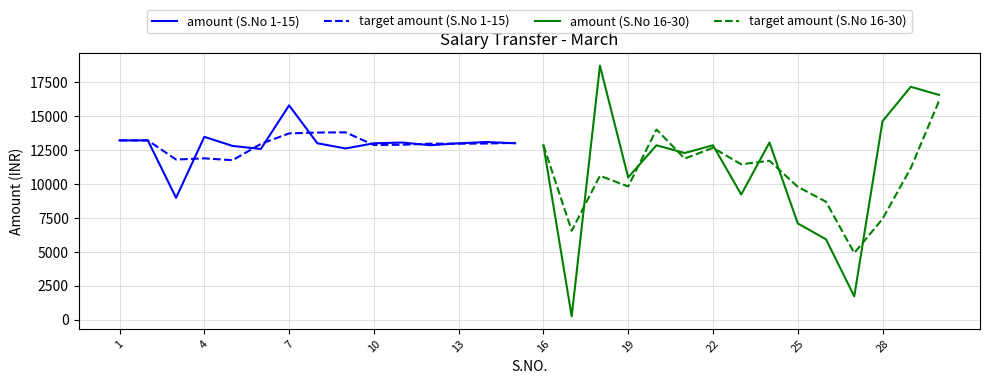

The value of amount (S.No 1-15) at 1 is 13210.0. True or false?

True